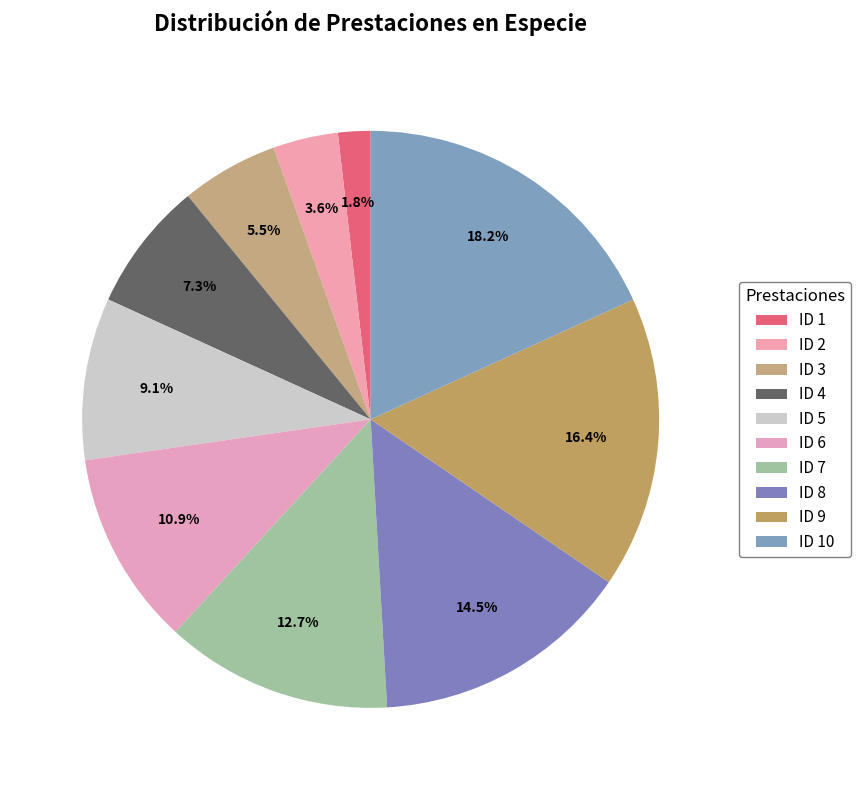

Count the number of slices in the pie.

10